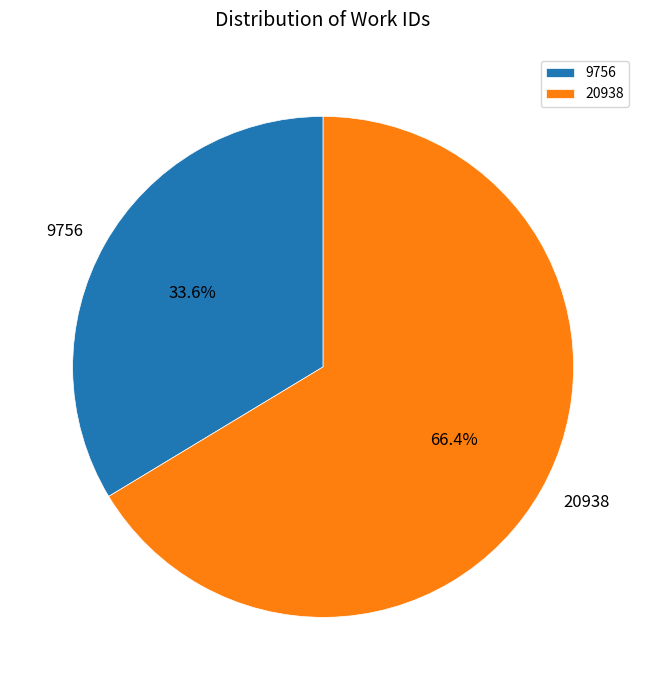

To the nearest percent, what percentage of the pie is 20938?

66%